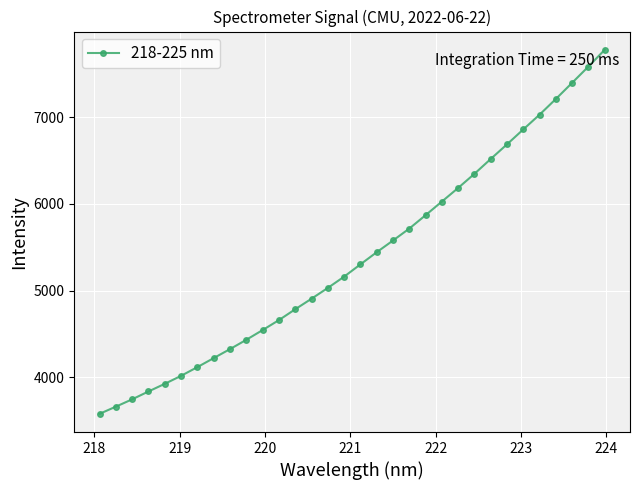

Does the chart have visible grid lines?

Yes